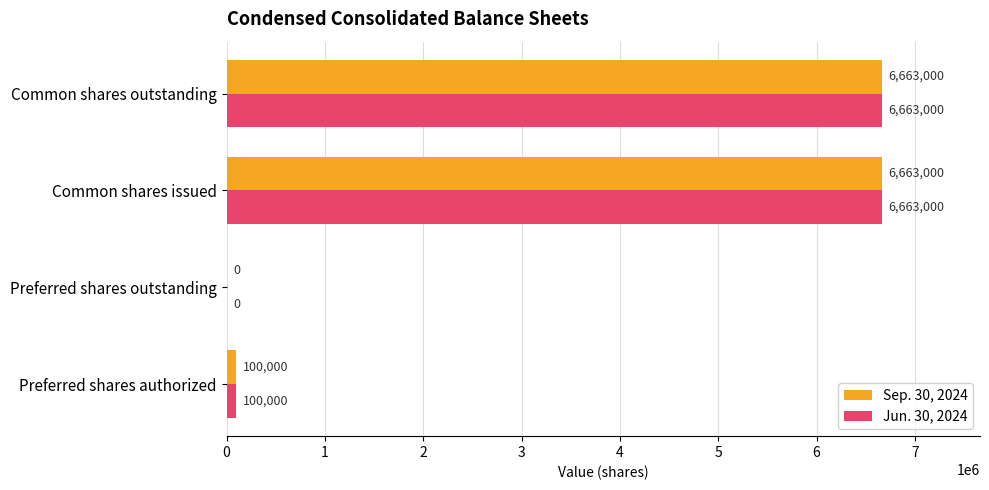

Is the value of Sep. 30, 2024 at Common shares outstanding greater than the value of Jun. 30, 2024 at Preferred shares outstanding?

Yes